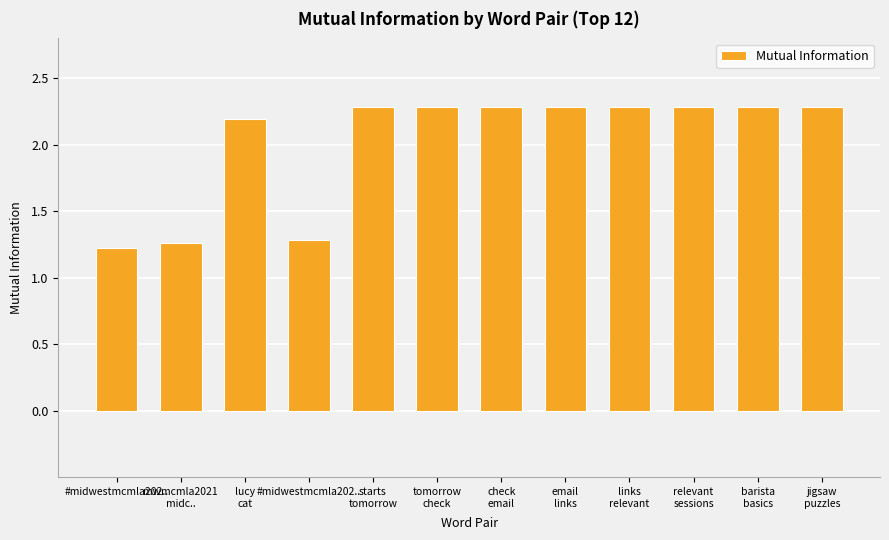

Does the chart contain any negative values?

No